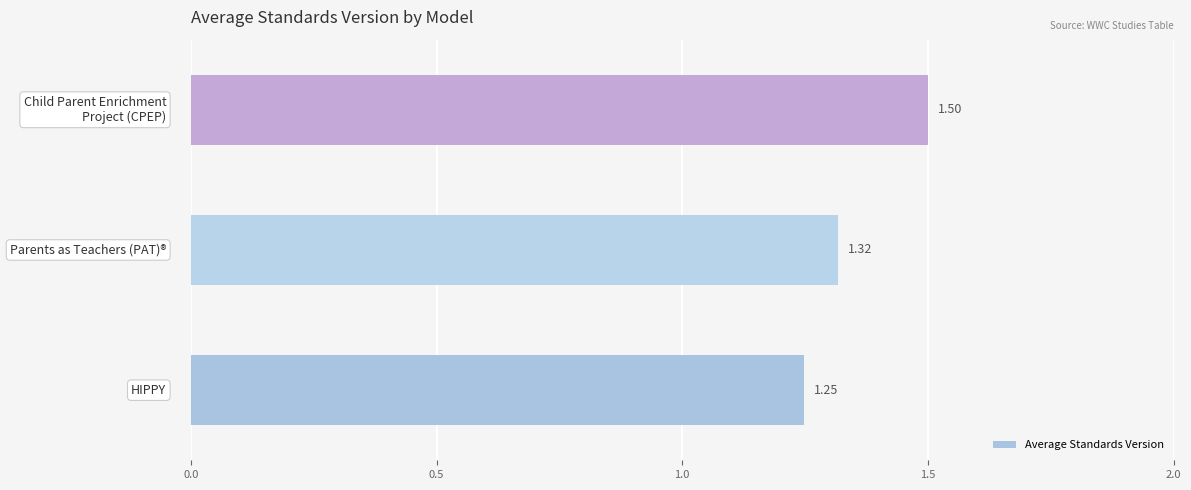

What is the sum of all values?

4.1